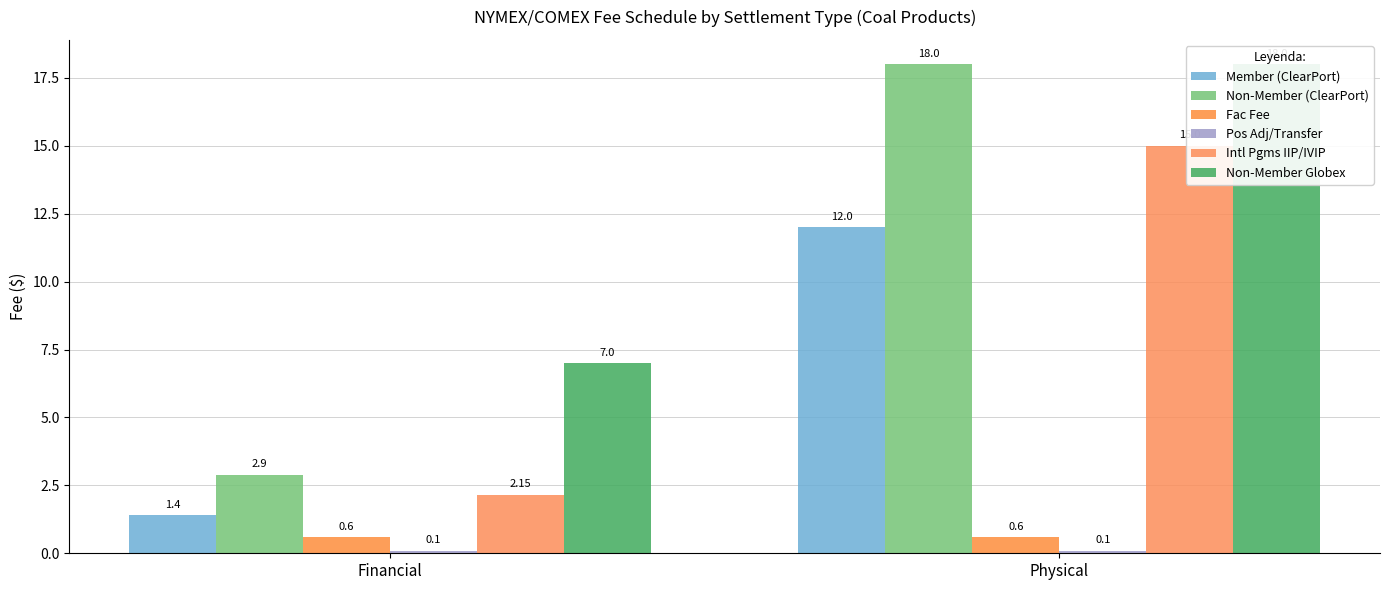

At which category is the sum across all series the highest?

Physical